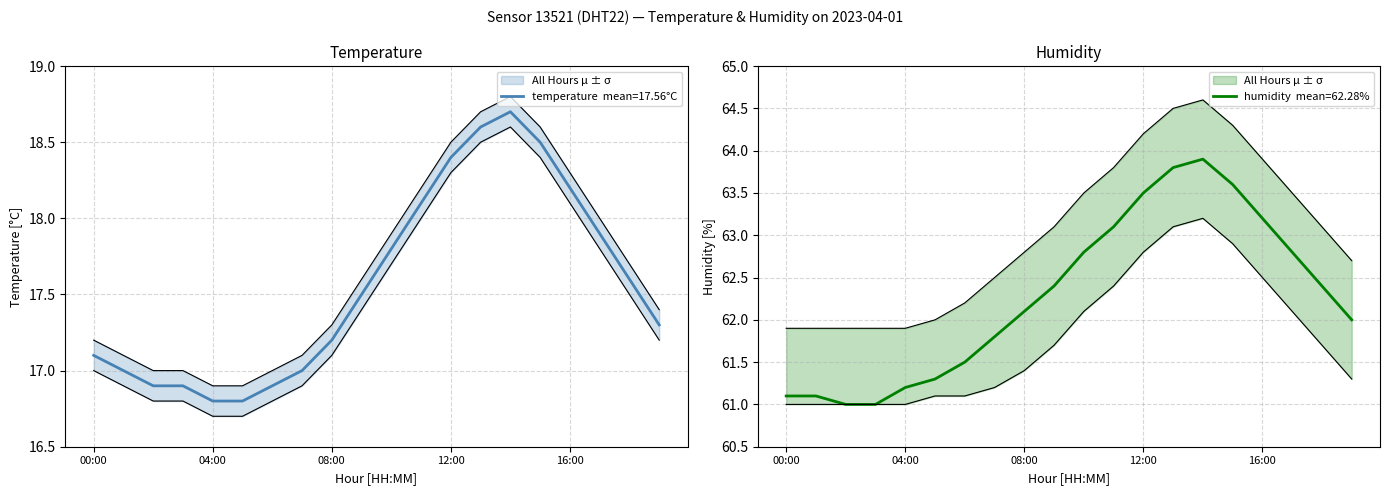

Reading left to right, extract all data points from this chart.

temperature: 00:00=17.1	01:00=17.0	02:00=16.9	03:00=16.9	04:00=16.8	05:00=16.8	06:00=16.9	07:00=17.0	08:00=17.2	09:00=17.5	10:00=17.8	11:00=18.1	12:00=18.4	13:00=18.6	14:00=18.7	15:00=18.5	16:00=18.2	17:00=17.9	18:00=17.6	19:00=17.3
humidity: 00:00=61.1	01:00=61.1	02:00=61.0	03:00=61.0	04:00=61.2	05:00=61.3	06:00=61.5	07:00=61.8	08:00=62.1	09:00=62.4	10:00=62.8	11:00=63.1	12:00=63.5	13:00=63.8	14:00=63.9	15:00=63.6	16:00=63.2	17:00=62.8	18:00=62.4	19:00=62.0